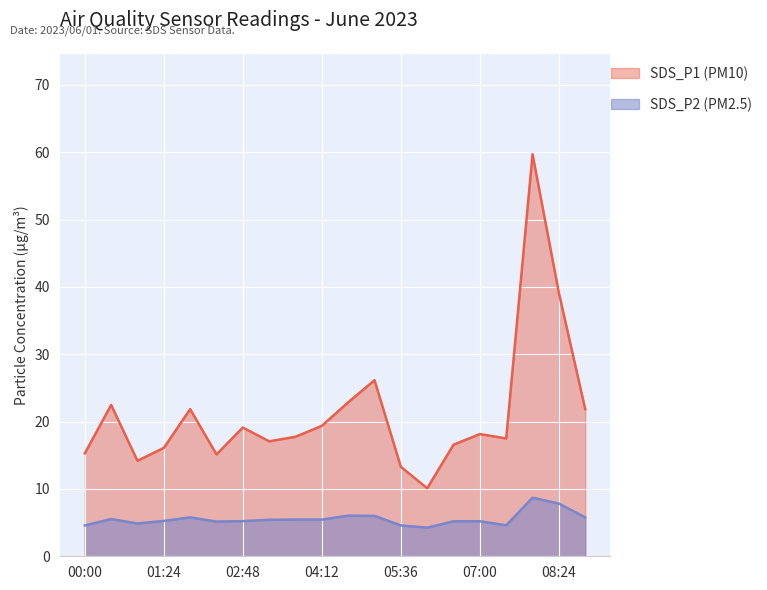

What are all the series names shown in the legend?

SDS_P1 (PM10), SDS_P2 (PM2.5)